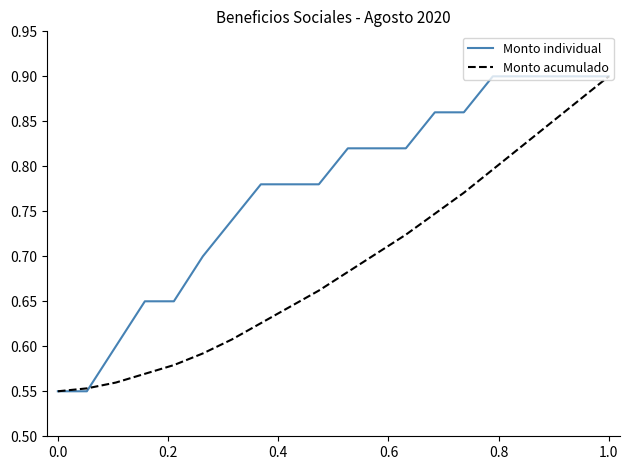

Which series has the largest total across all categories?

Monto individual